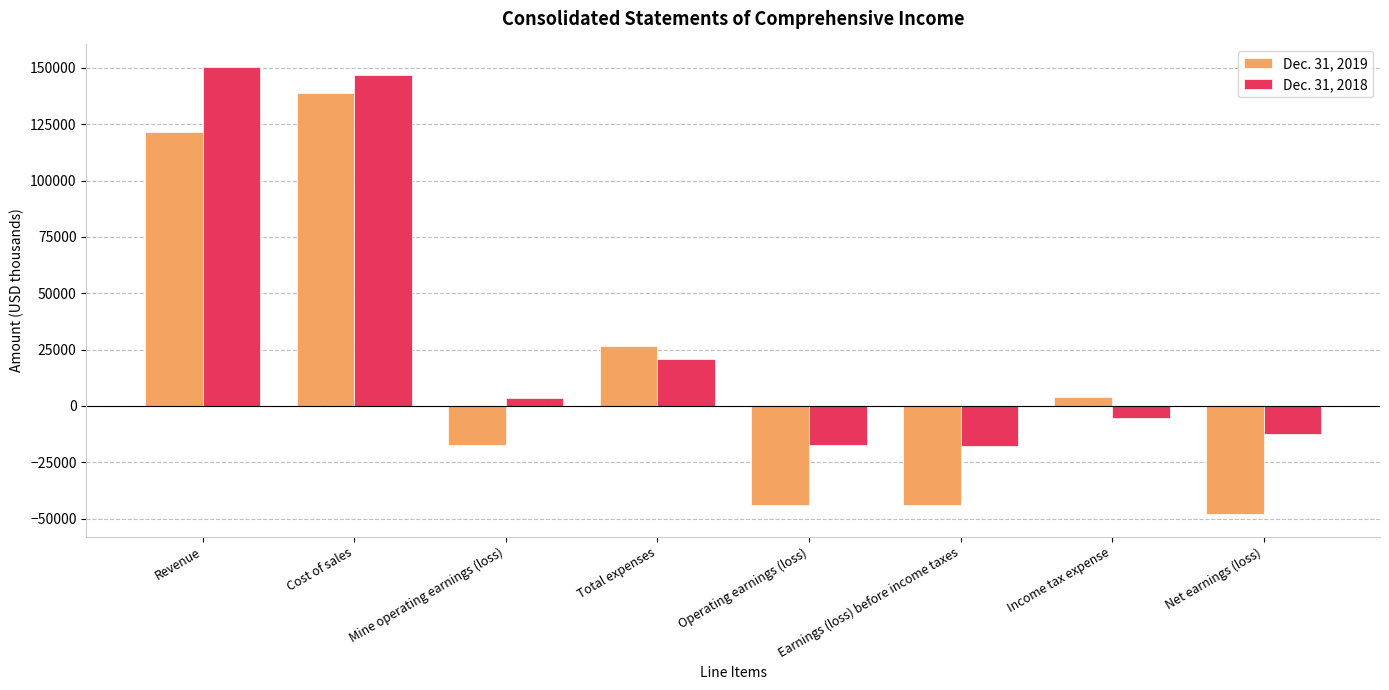

What is the spread (max minus min) of values at Revenue?

28785